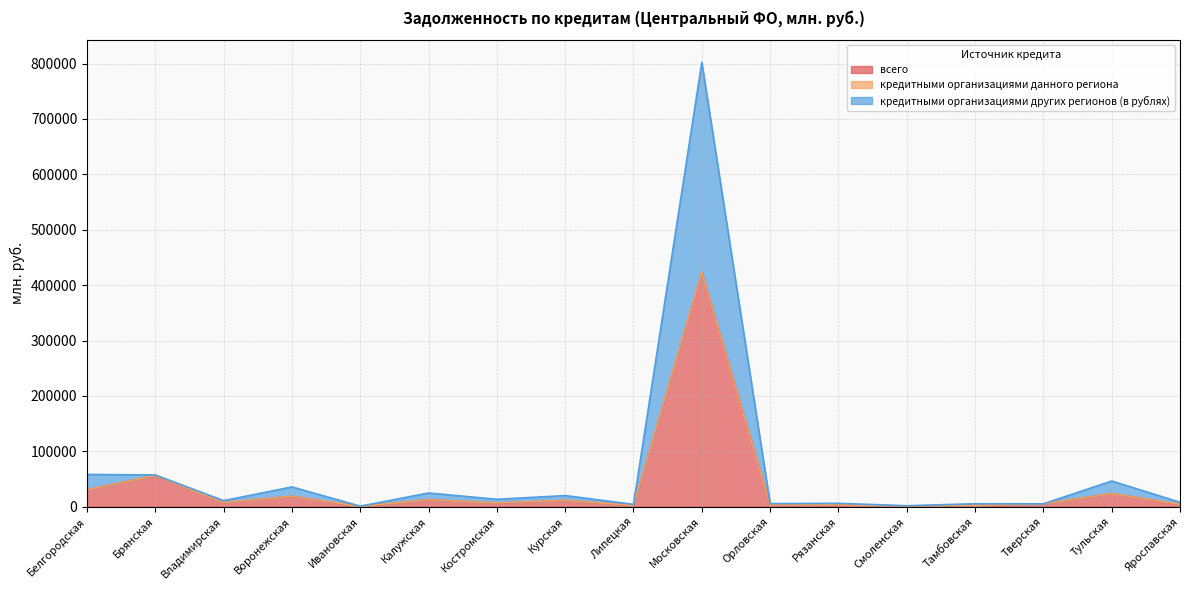

Between Владимирская and Рязанская, which series saw the biggest shift?

кредитными организациями других регионов (в рублях)